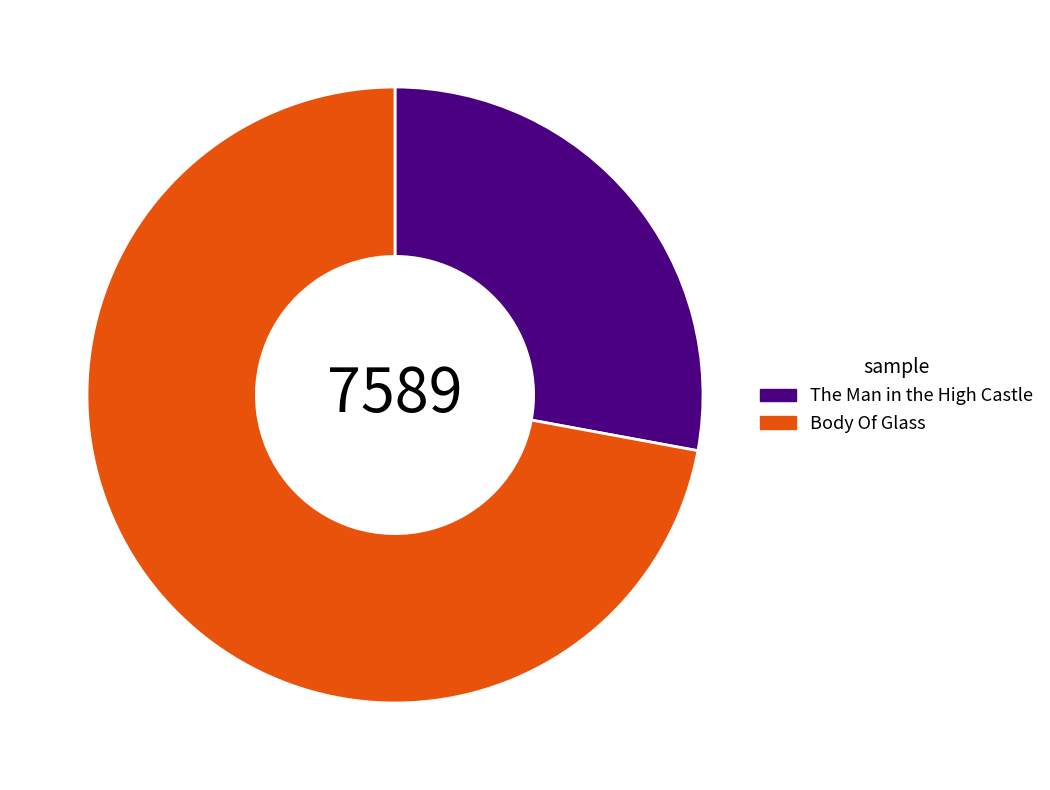

Which slice is the largest?

Body Of Glass